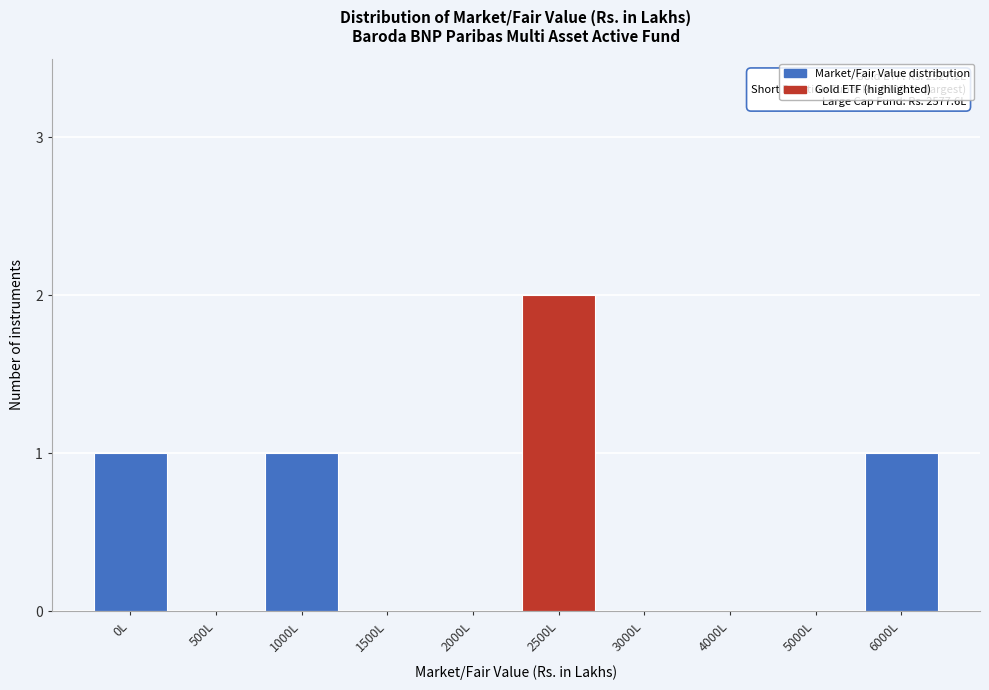

Reading right to left, transcribe all the data shown in this chart.

6000L=1	5000L=0	4000L=0	3000L=0	2500L=2	2000L=0	1500L=0	1000L=1	500L=0	0L=1